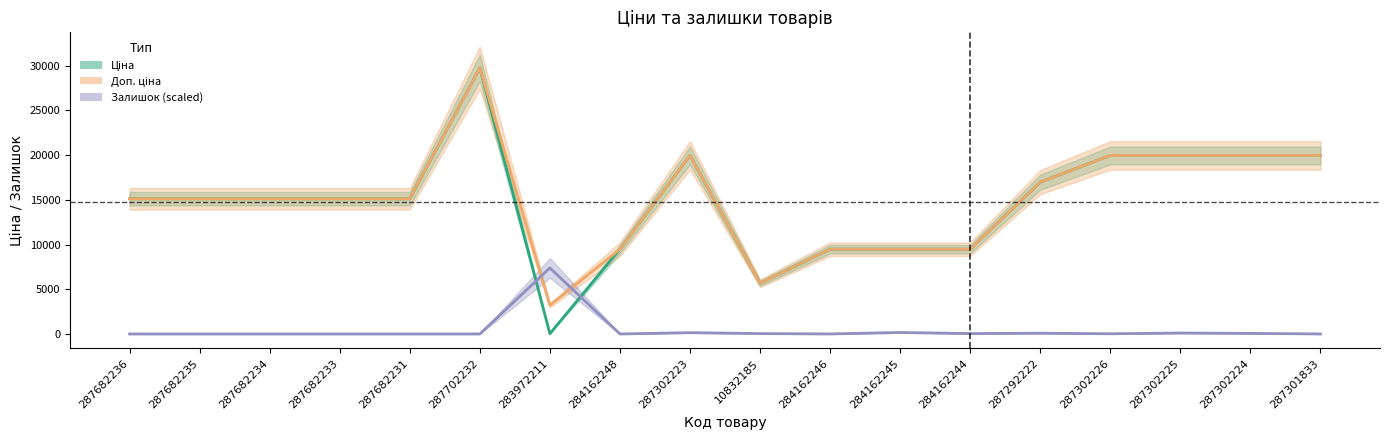

What is the value of the Ціна point at the 5th from the left?

15120.0